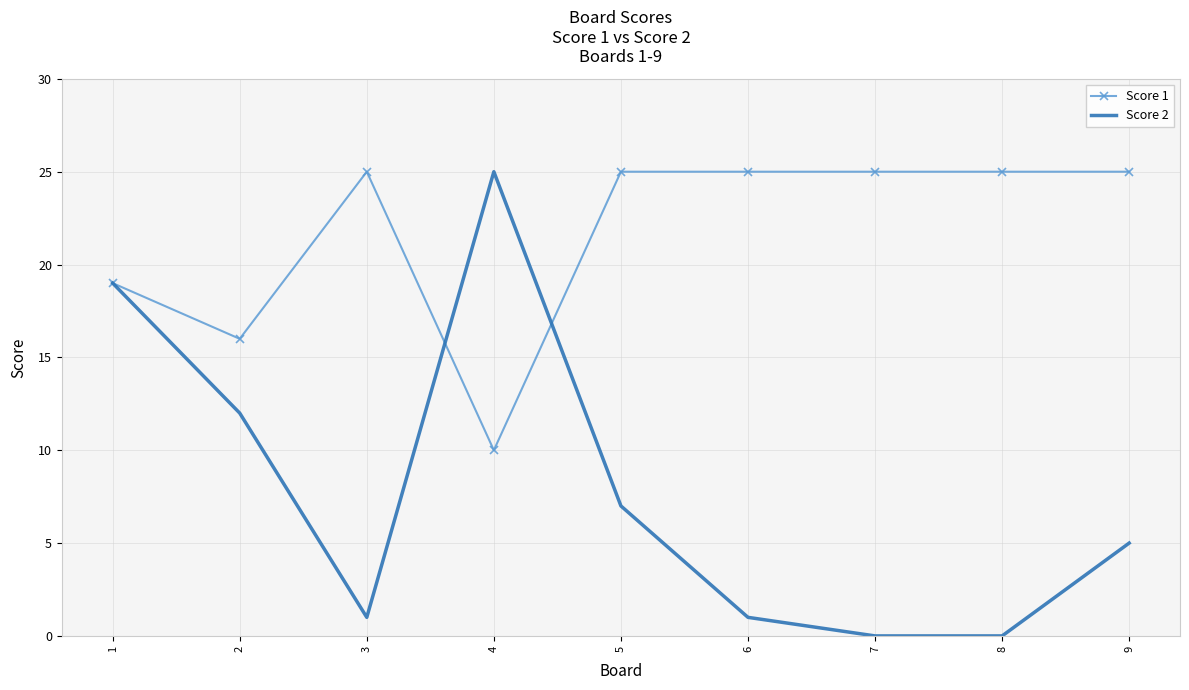

Where is the first local minimum for Score 1?

2